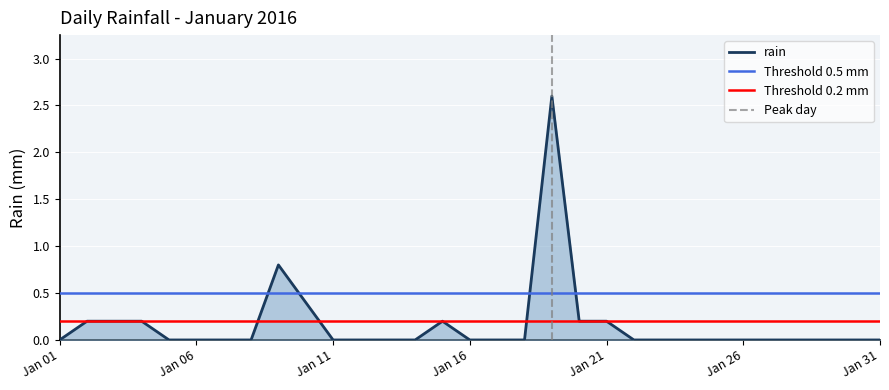

What is the highest value of the rain series?

2.6